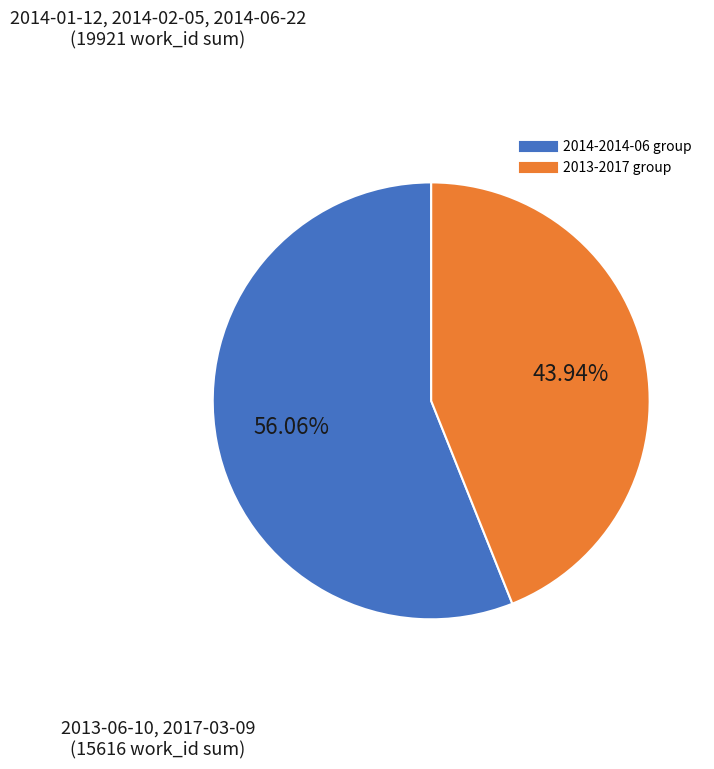

Does any single category account for the majority?

Yes